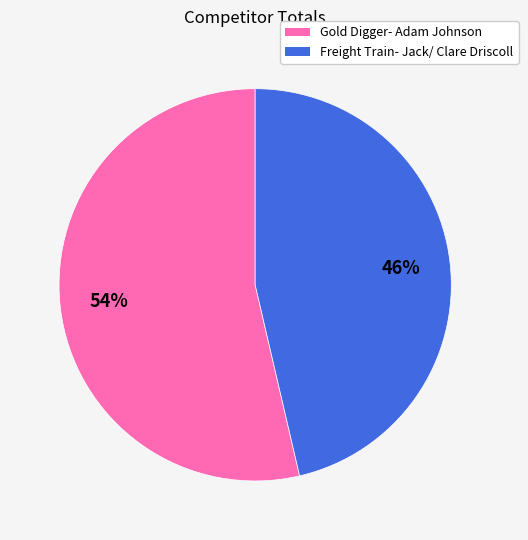

Rank the categories by value from highest to lowest.

Gold Digger- Adam Johnson, Freight Train- Jack/ Clare Driscoll